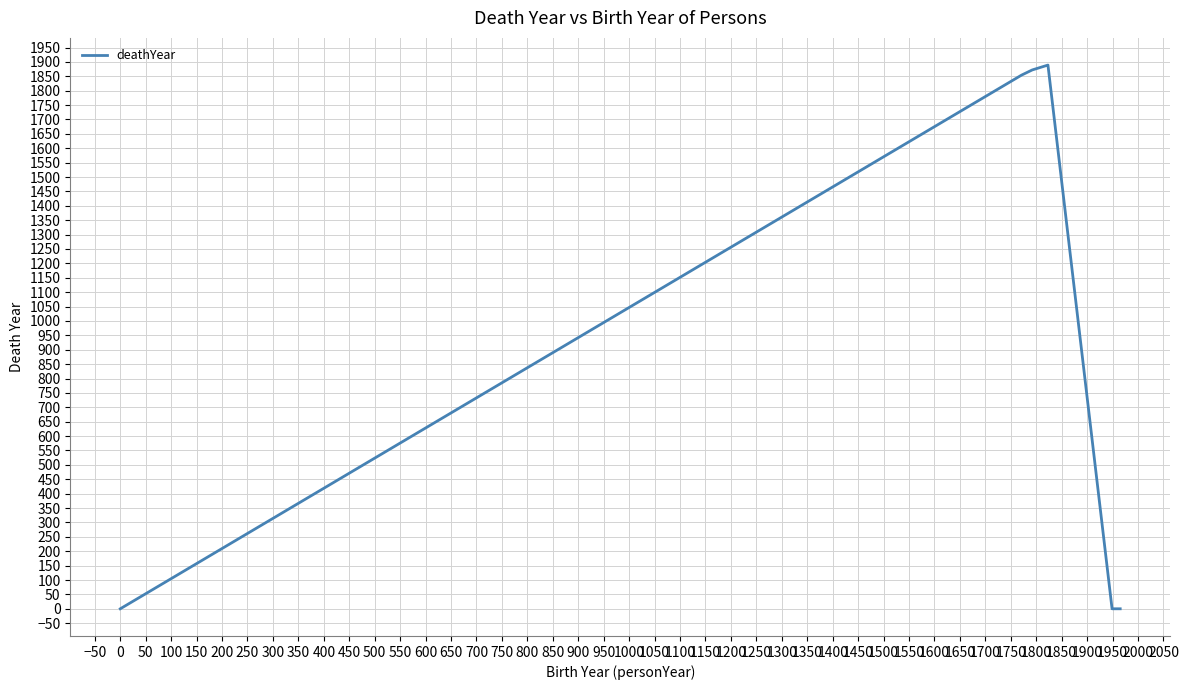

True or false: there are more than 0 points higher than both neighbors.

True